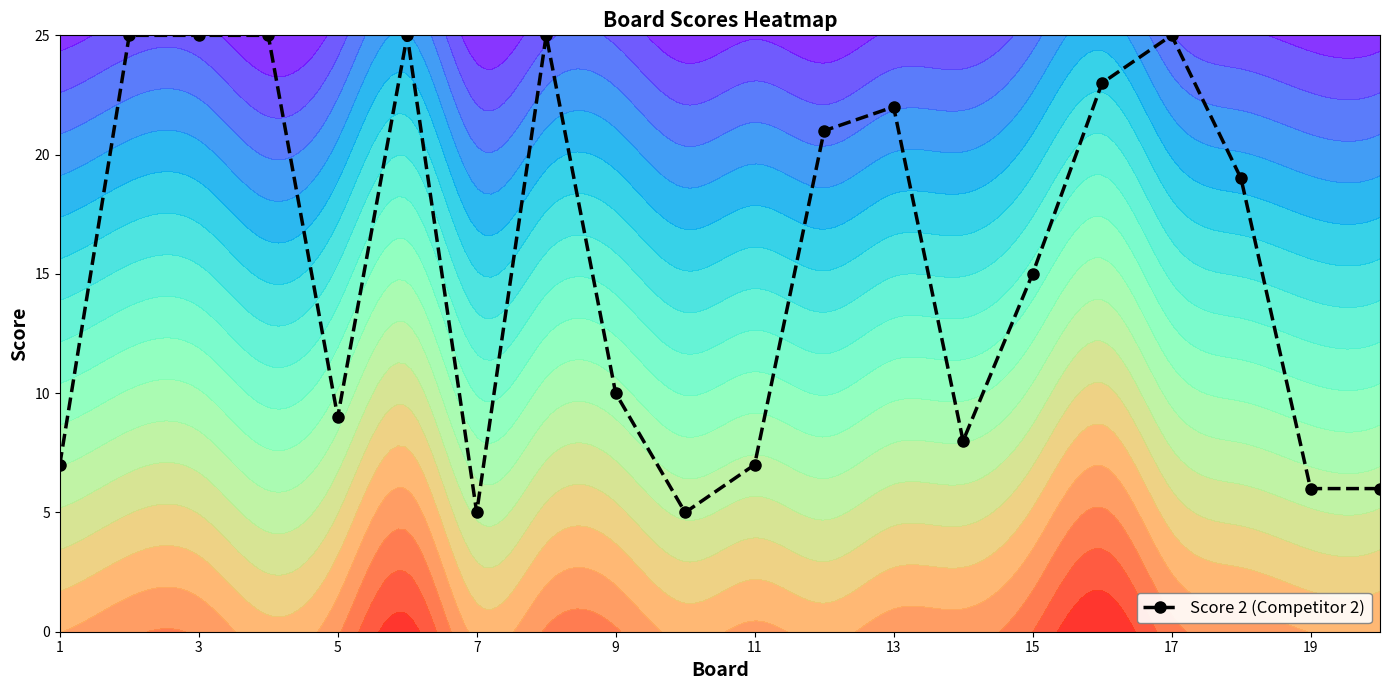

True or false: Score 2 (Competitor 2) has more than 1 interior local peaks.

True